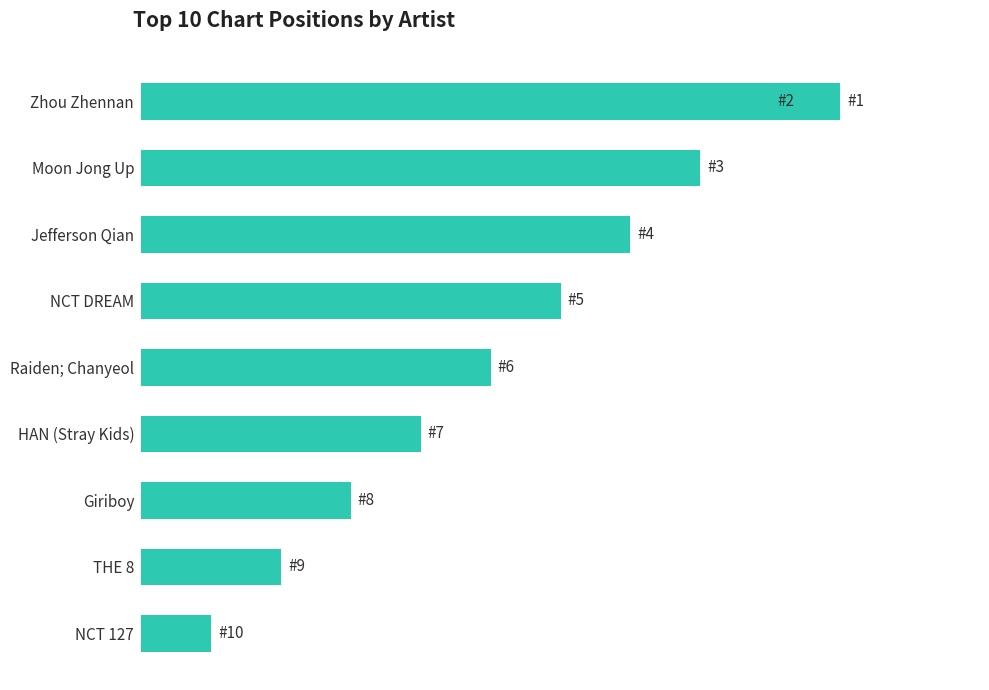

True or false: the data shows 5 at 0.

False